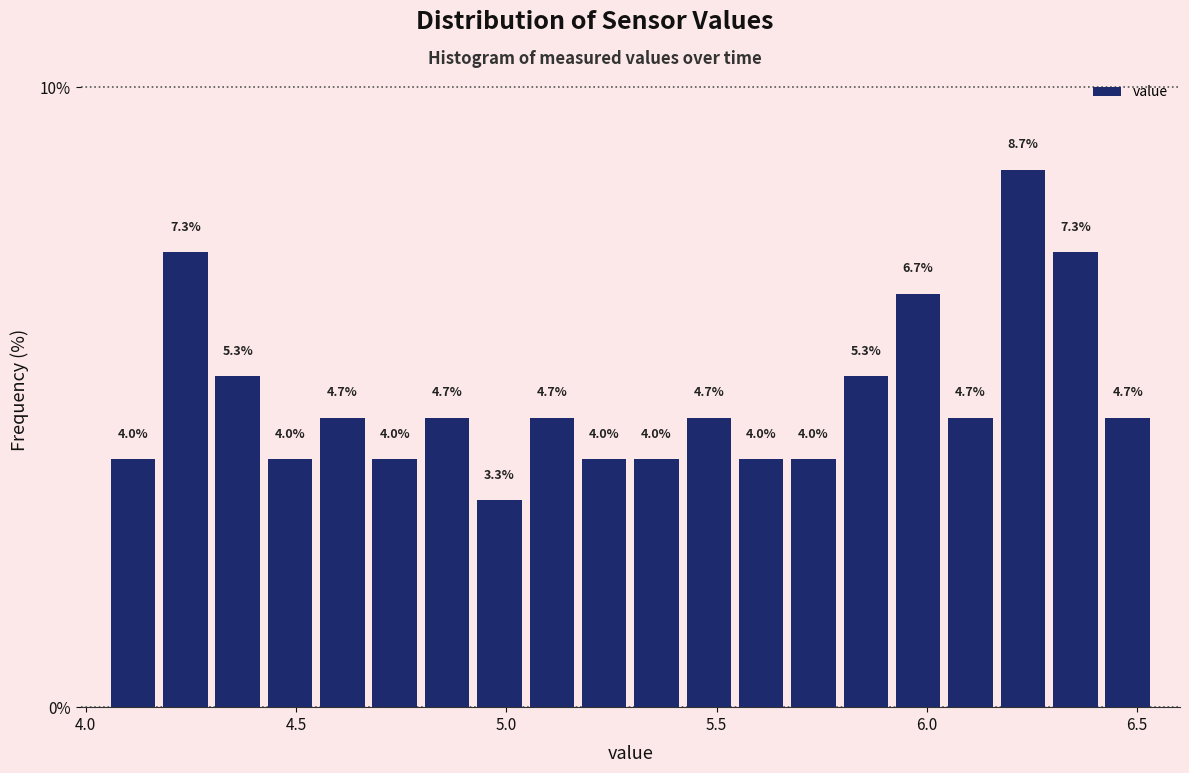

Read against the x-axis, roughly where is the centre of the tallest bar?

6.25